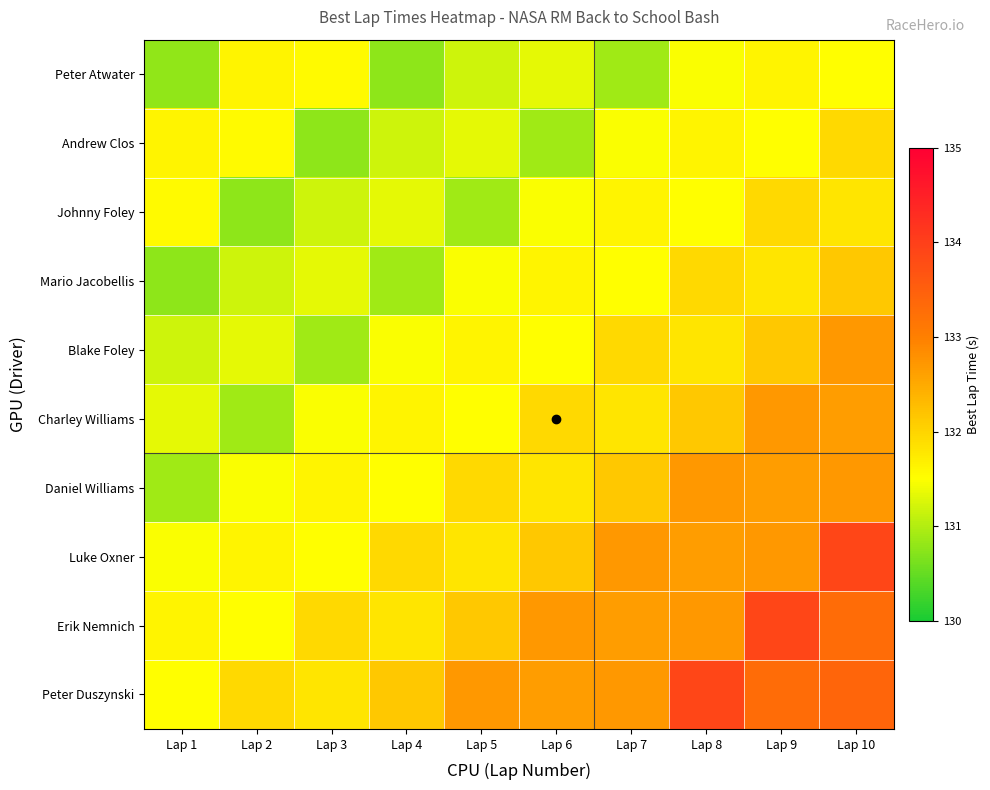

At which category is the sum across all series the highest?

Lap 10